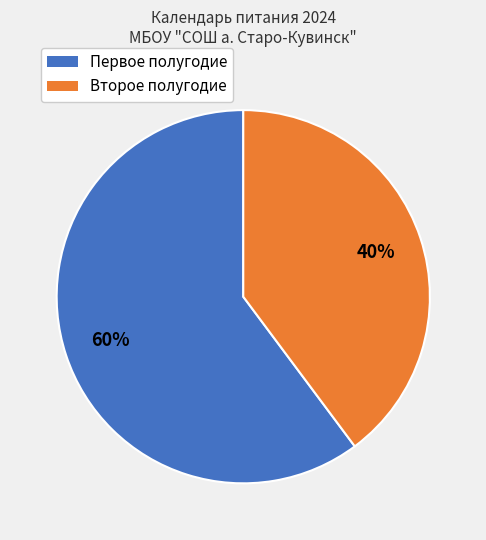

Is there any slice that represents more than half of the pie?

Yes